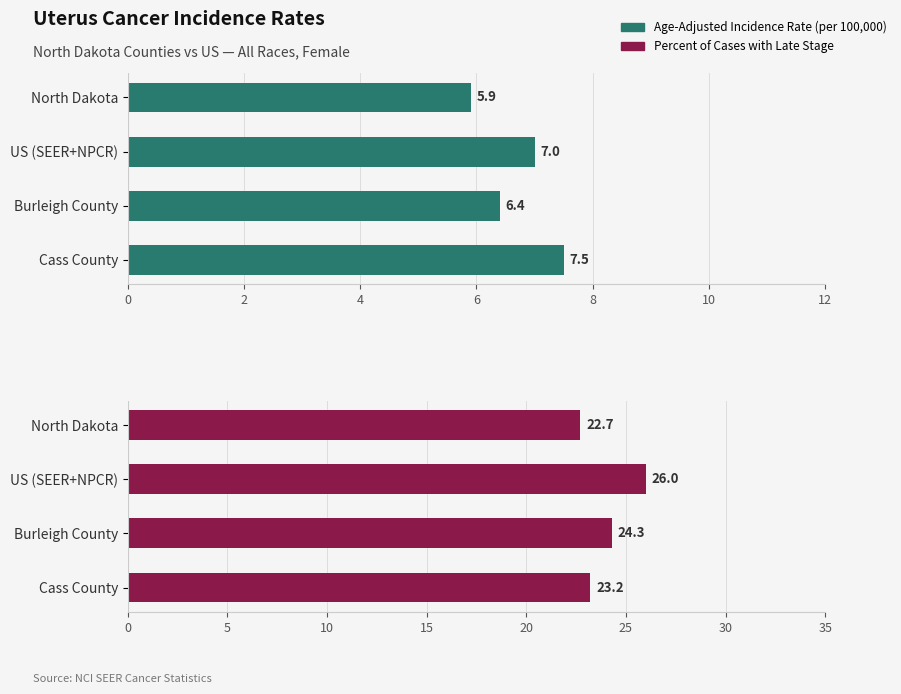

List the series in order of their overall mean, lowest first.

Age-Adjusted Incidence Rate (per 100,000), Percent of Cases with Late Stage